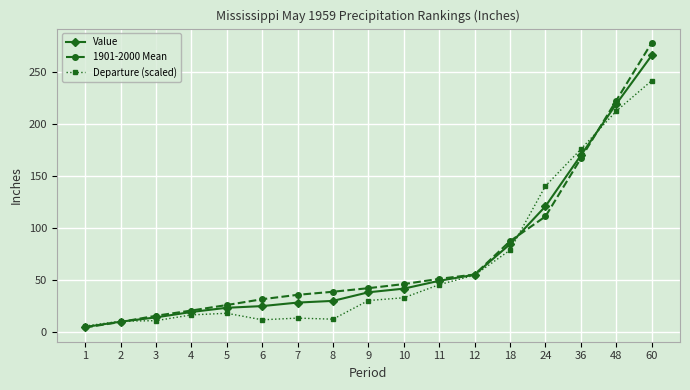

Which series ends up on top after the final intersection of 1901-2000 Mean and Departure (scaled)?

1901-2000 Mean